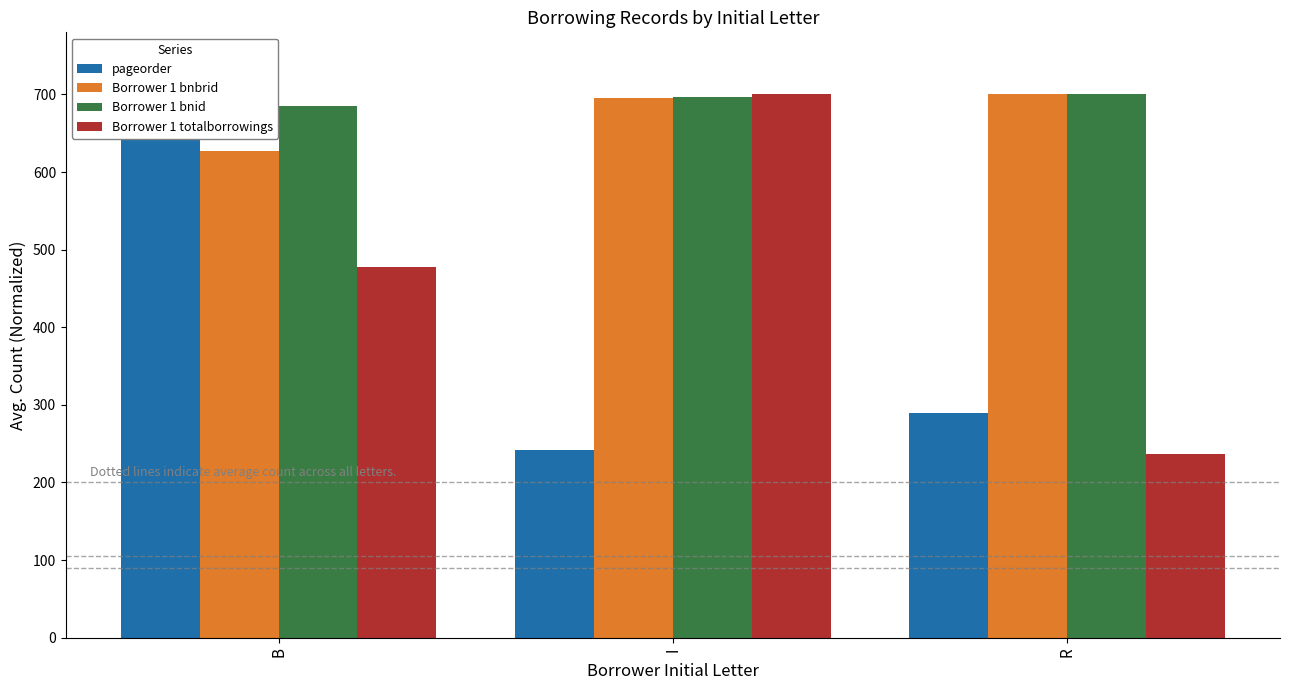

Reading left to right, transcribe all the data shown in this chart.

pageorder: B=700.0	I=241.4	R=289.7
Borrower 1 bnbrid: B=626.6	I=695.2	R=700.0
Borrower 1 bnid: B=684.8	I=697.1	R=700.0
Borrower 1 totalborrowings: B=477.7	I=700.0	R=236.5